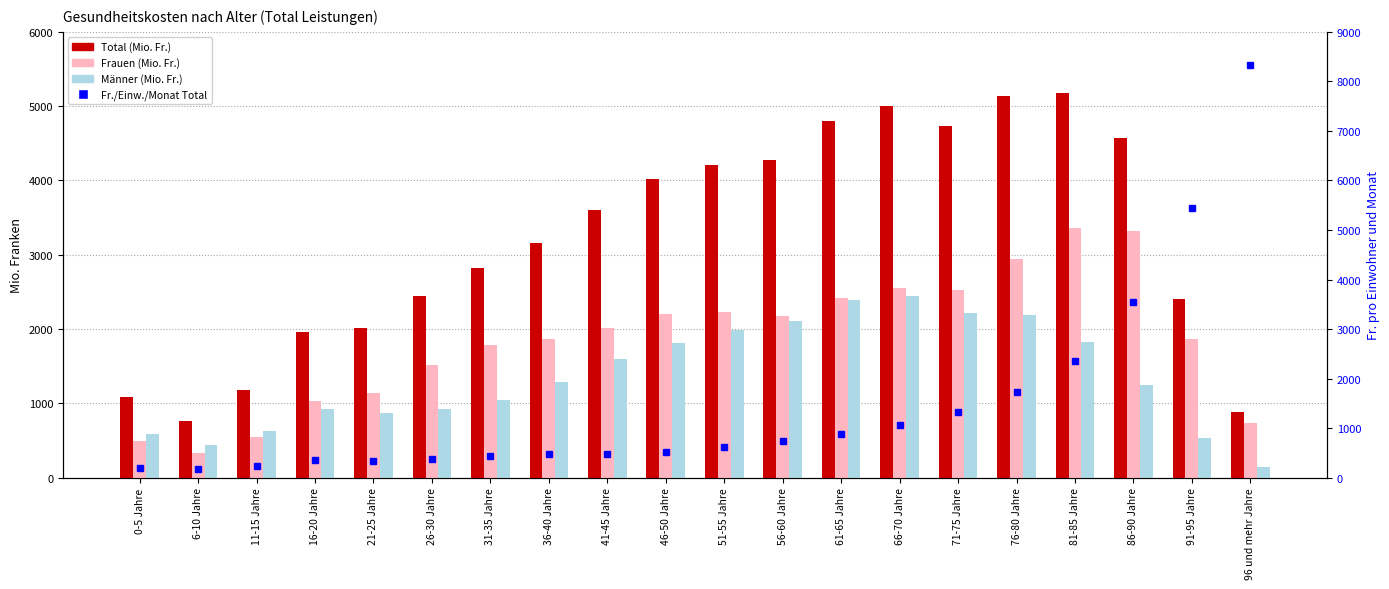

What is the difference between the maximum and second lowest values in the Männer (Mio. Fr.) series?

2010.4